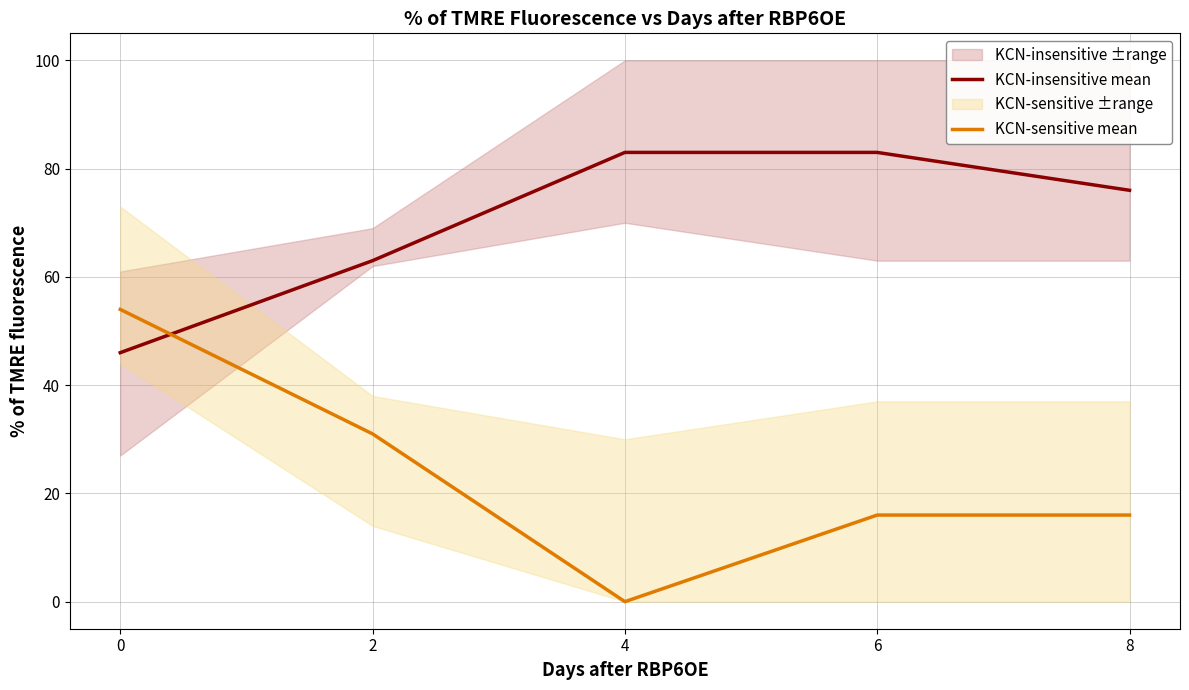

Reading left to right, extract all data points from this chart.

KCN-insensitive mean: 0=46	2=63	4=83	6=83	8=76
KCN-sensitive mean: 0=54	2=31	4=0	6=16	8=16